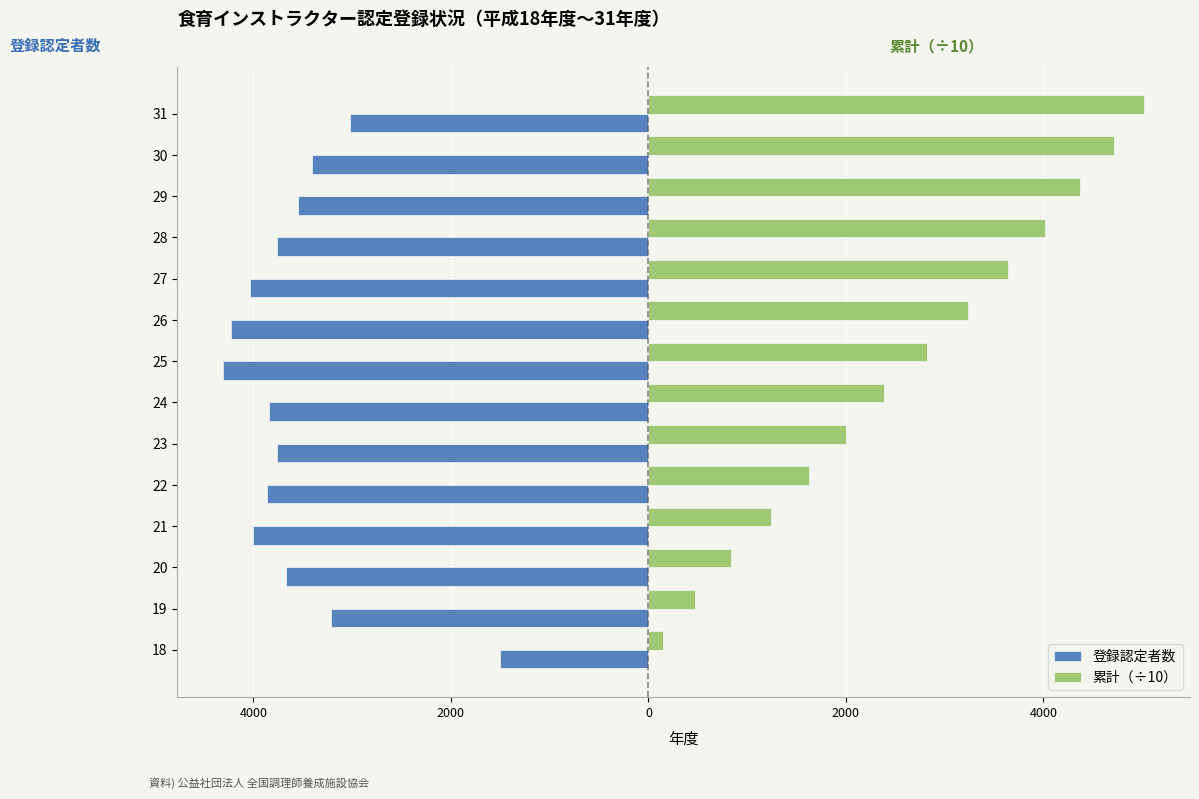

What are all the series names shown in the legend?

登録認定者数, 累計（÷10）